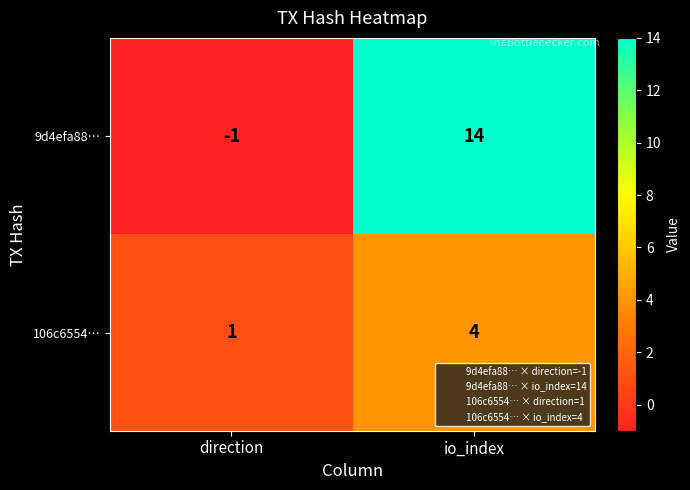

Count the number of categories in the chart.

2